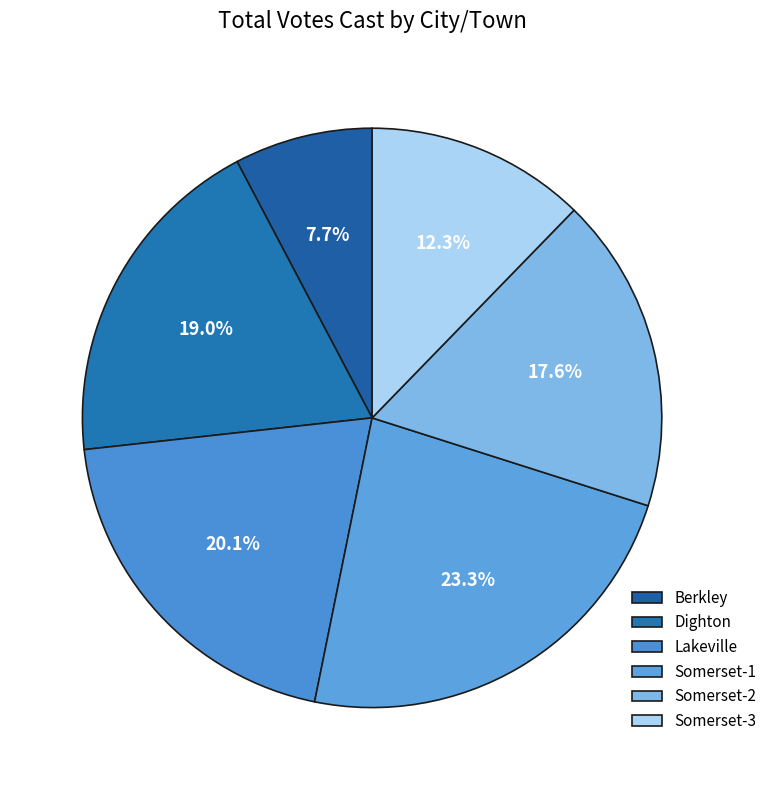

How many slices are in this pie chart?

6